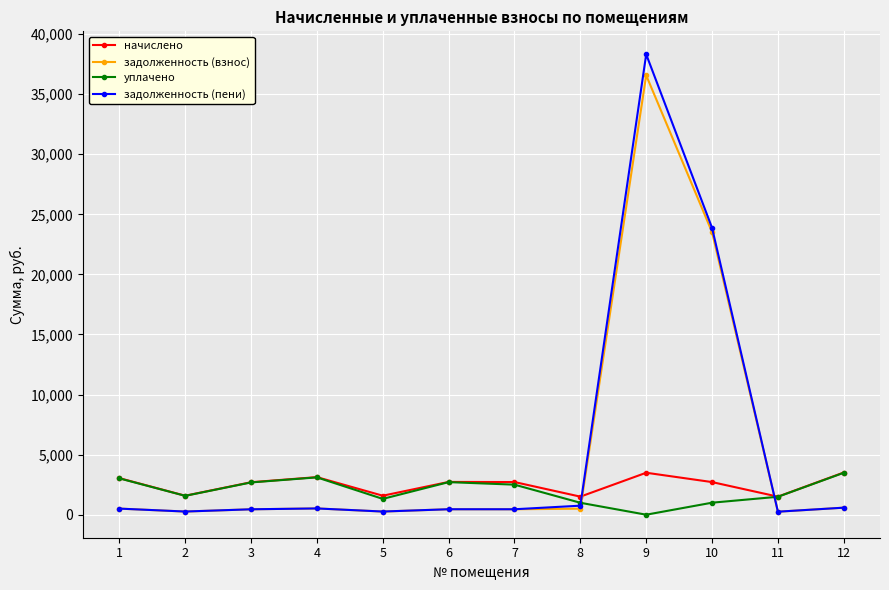

Does the chart have visible grid lines?

Yes